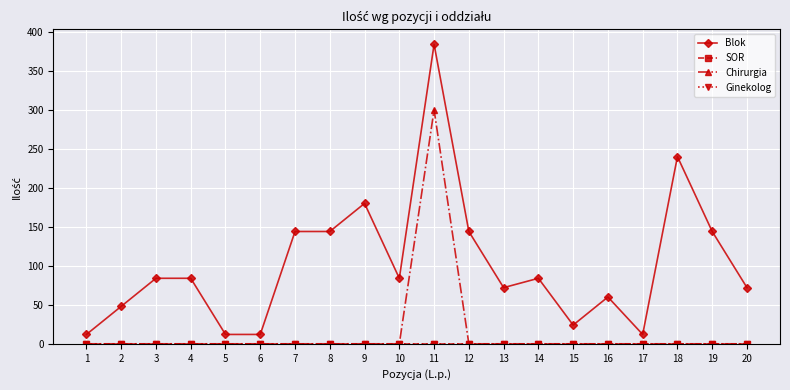

Is this an area chart (filled region under the line)?

No